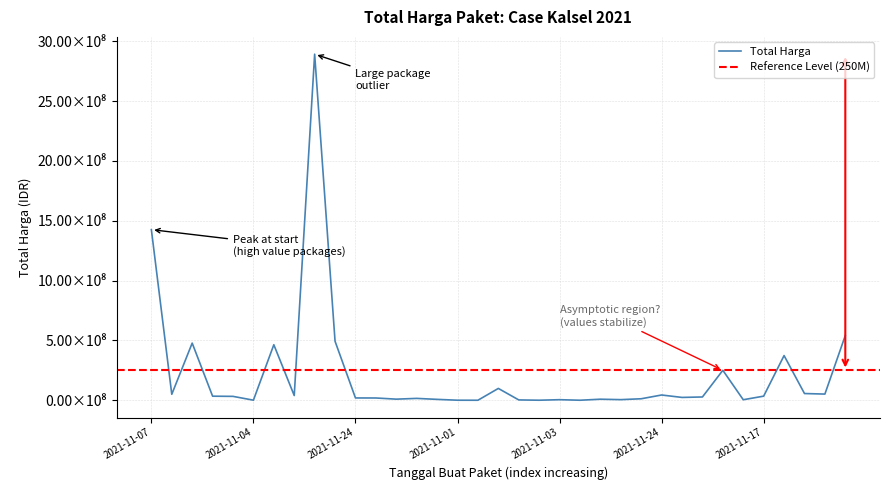

What is the maximum value shown in the chart?

2892122000